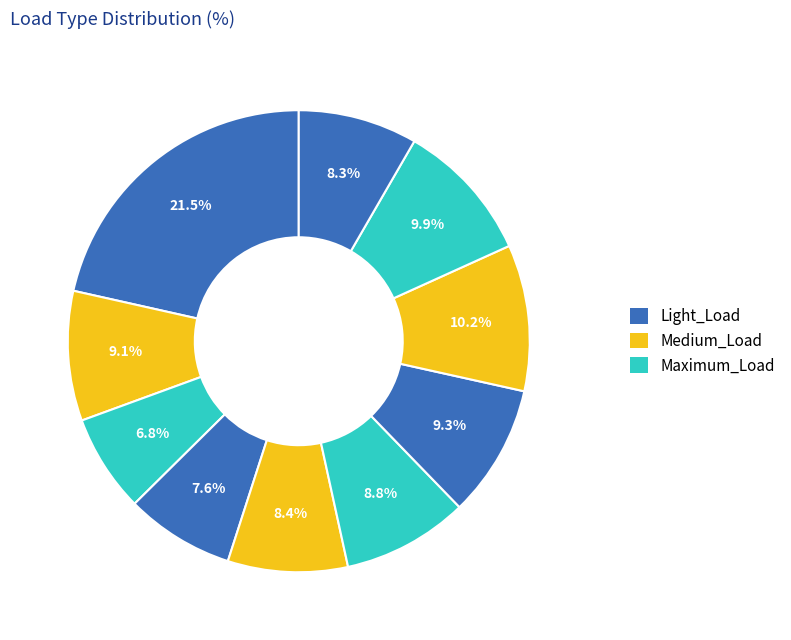

How many segments does this pie chart have?

10